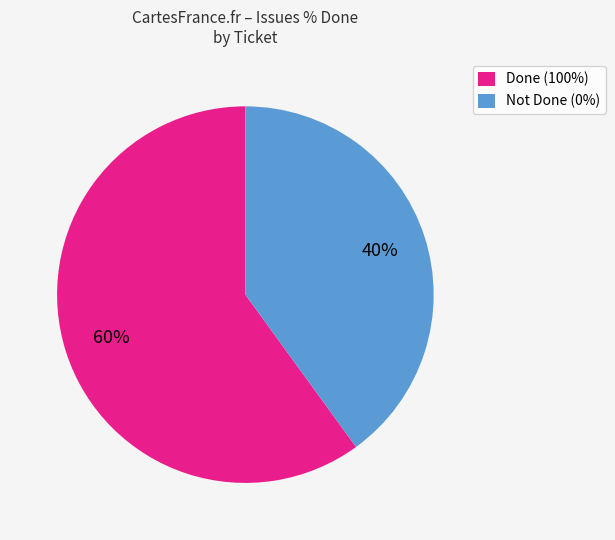

What percentage is the Done (100%) slice, to the nearest percent?

60%